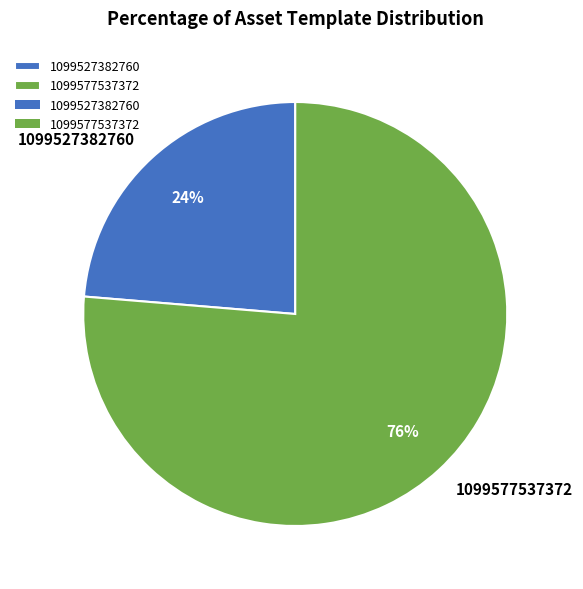

Rank the categories by value from highest to lowest.

1099577537372, 1099527382760